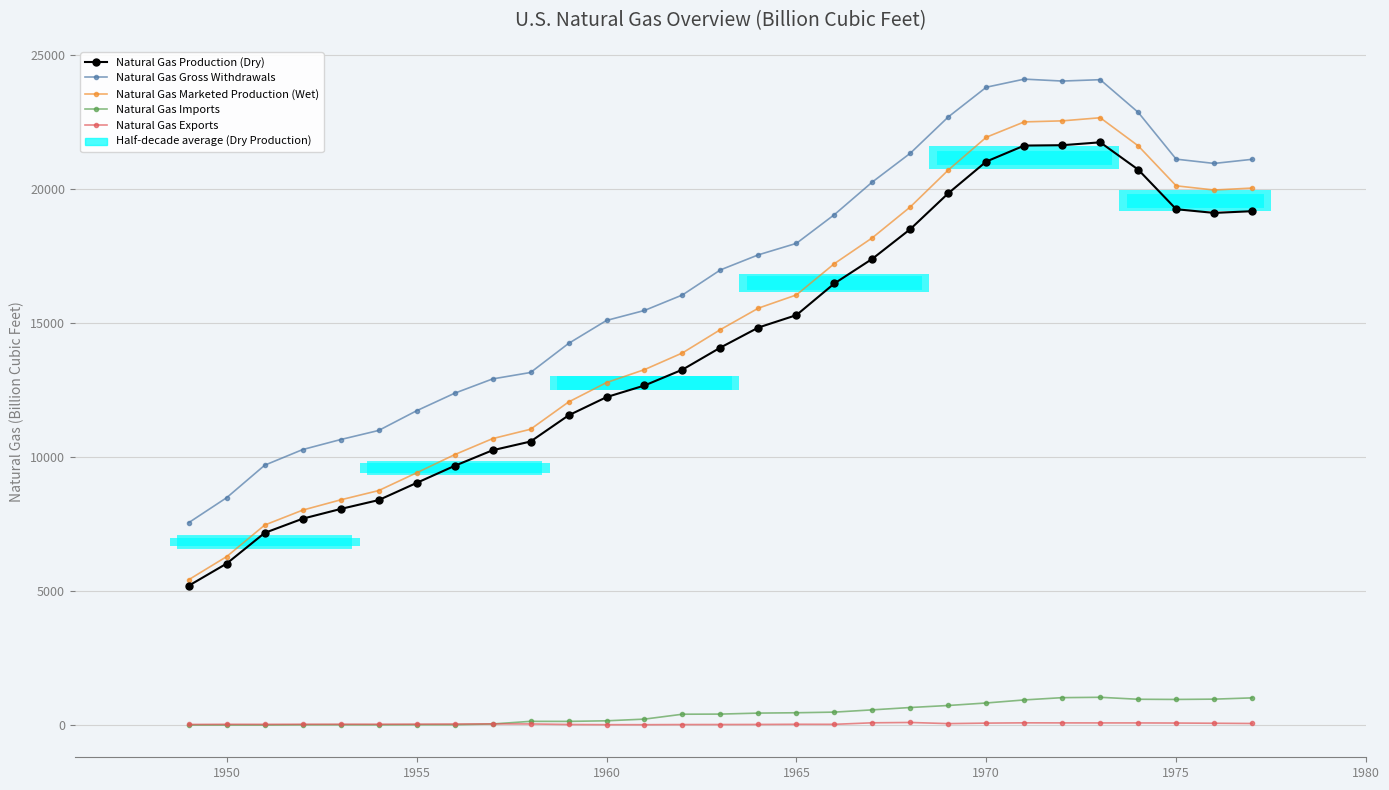

Which series changed the most between 1970 and 1975?

Natural Gas Gross Withdrawals